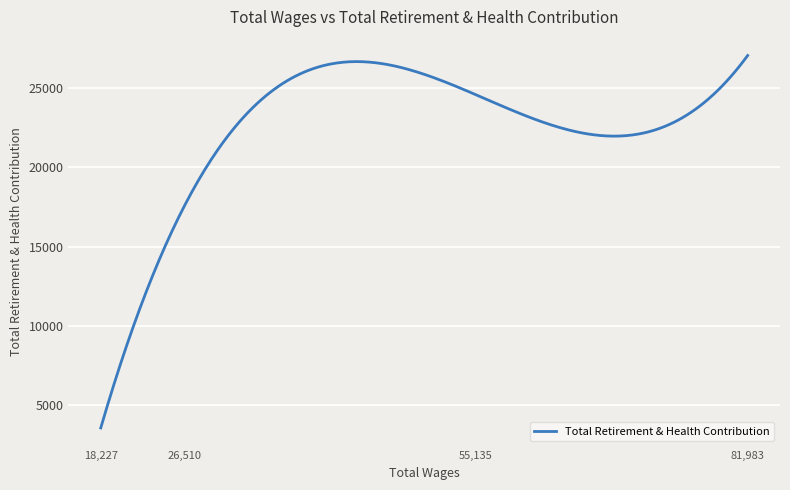

What is the maximum value shown in the chart?

27019.0